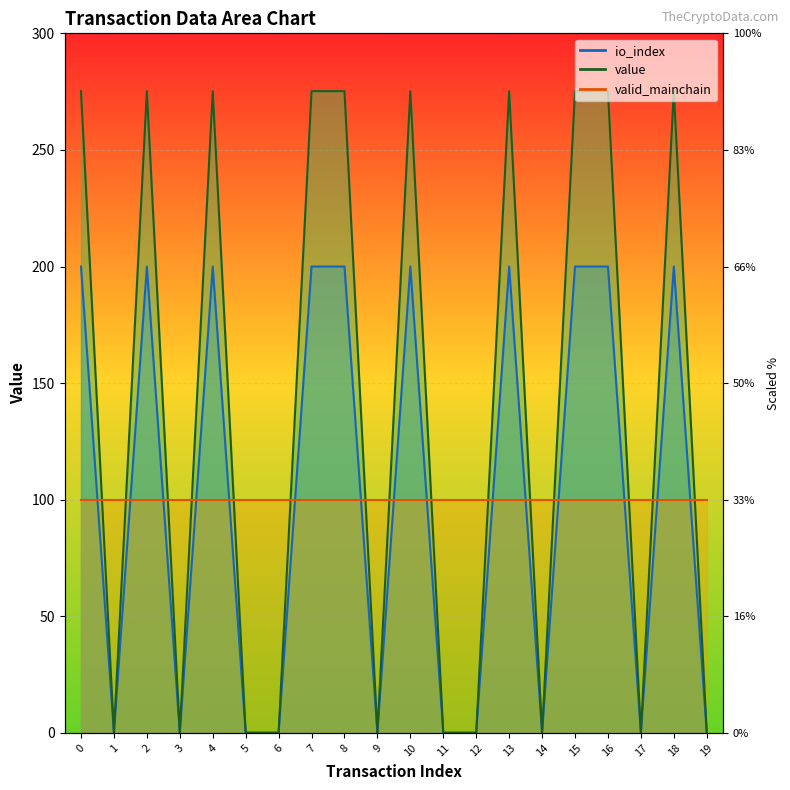

Which series has the largest total across all categories?

value